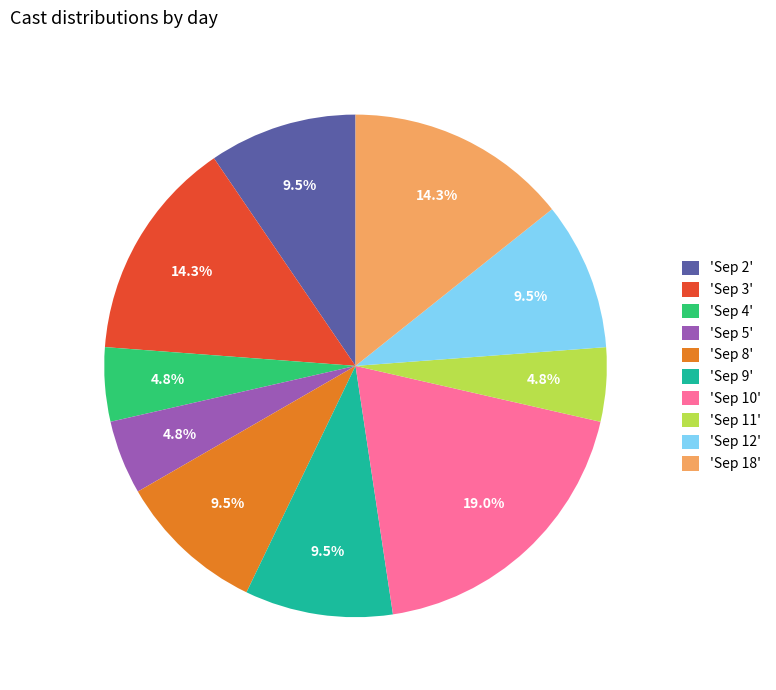

Is 'Sep 5' the majority of the pie?

No